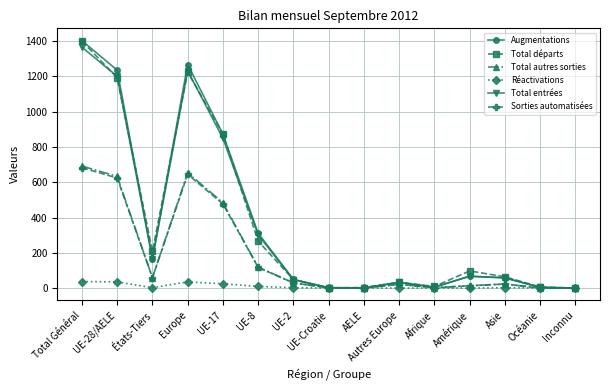

At which category is the sum across all series the highest?

Total Général